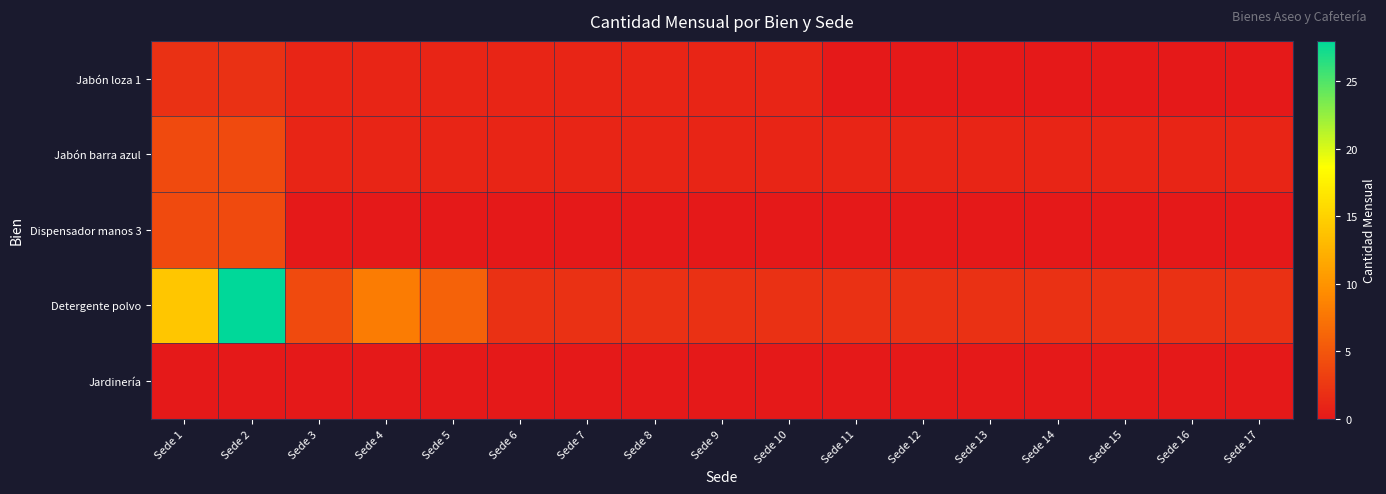

Which series has the widest spread of values?

Detergente polvo